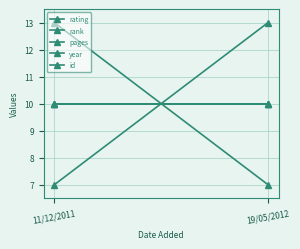

What is the label of the 1st point from the right?

19/05/2012